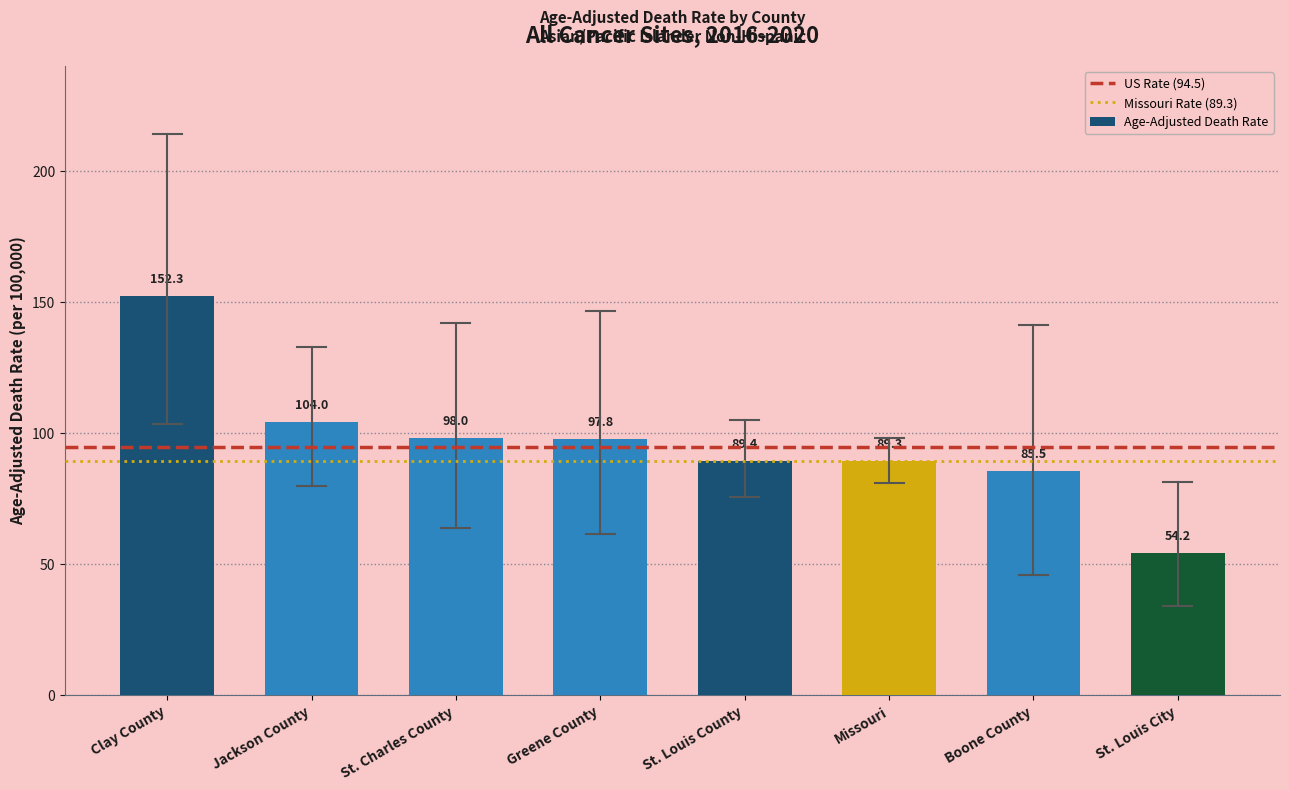

At which category does the chart reach its minimum across all series?

St. Louis City